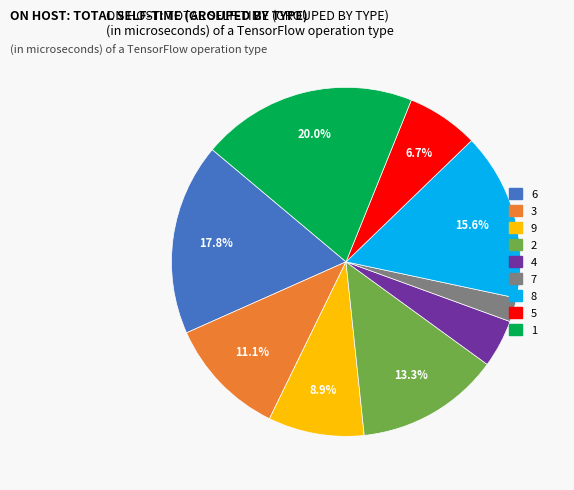

The 9 slice represents 1% of the pie. True or false?

False